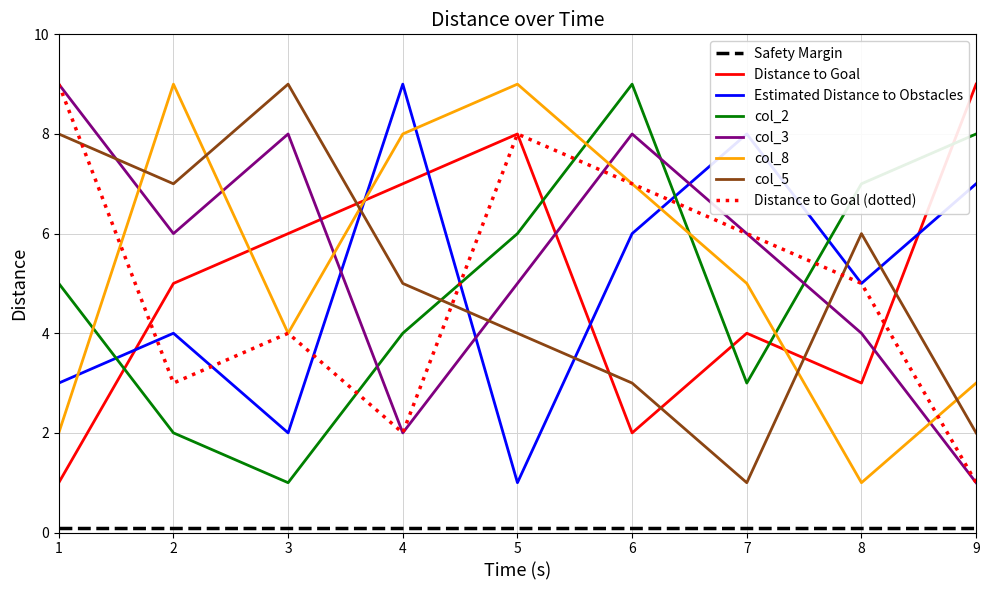

List the labels in order of Distance to Goal (dotted) value, smallest first.

9, 4, 2, 3, 8, 7, 6, 5, 1